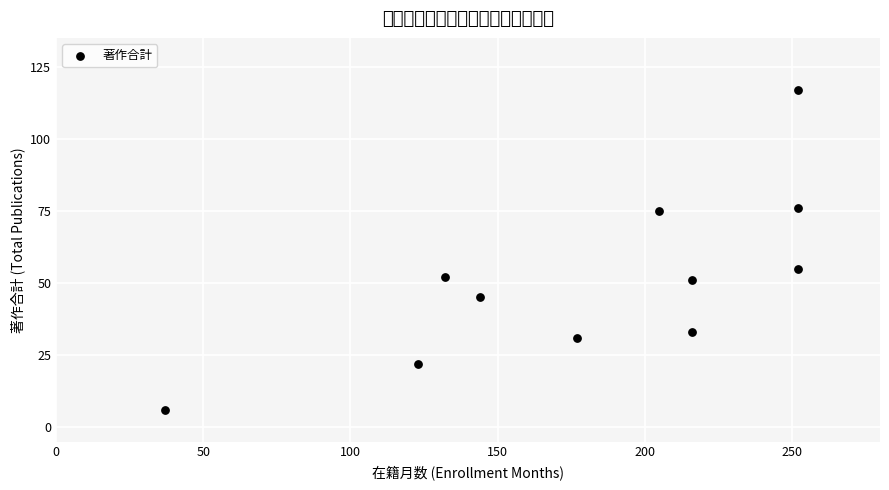

What Y value in the scatter plot is closest to 61?

55